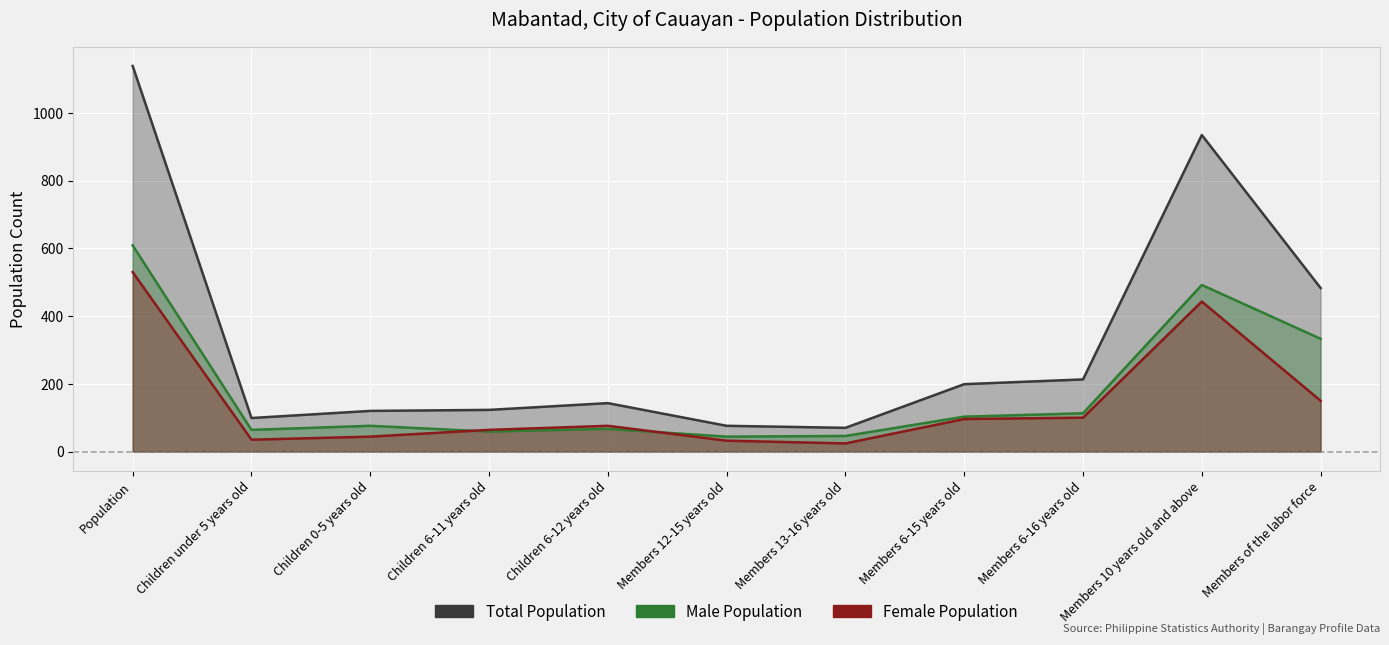

How many categories are shown in the chart?

11